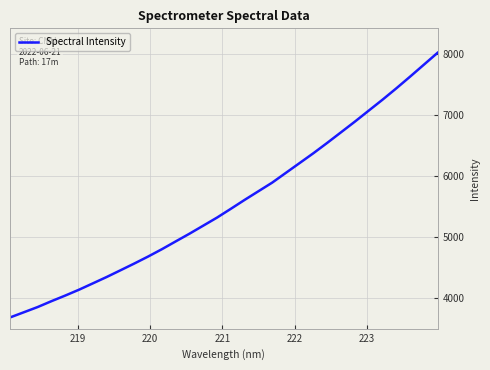

Reading right to left, extract all data points from this chart.

8016.4	7820.3	7624.5	7432.5	7246.6	7067.6	6888.0	6714.2	6540.7	6371.5	6210.1	6049.0	5887.4	5746.0	5604.2	5458.0	5314.1	5181.8	5049.7	4923.0	4795.4	4674.9	4560.5	4449.9	4339.8	4235.5	4131.8	4035.5	3943.4	3847.1	3761.5	3676.5